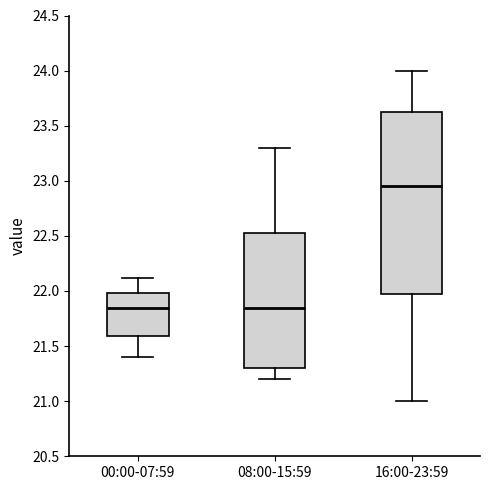

Comparing the boxes themselves (not the whiskers), which one is the tallest?

16:00-23:59